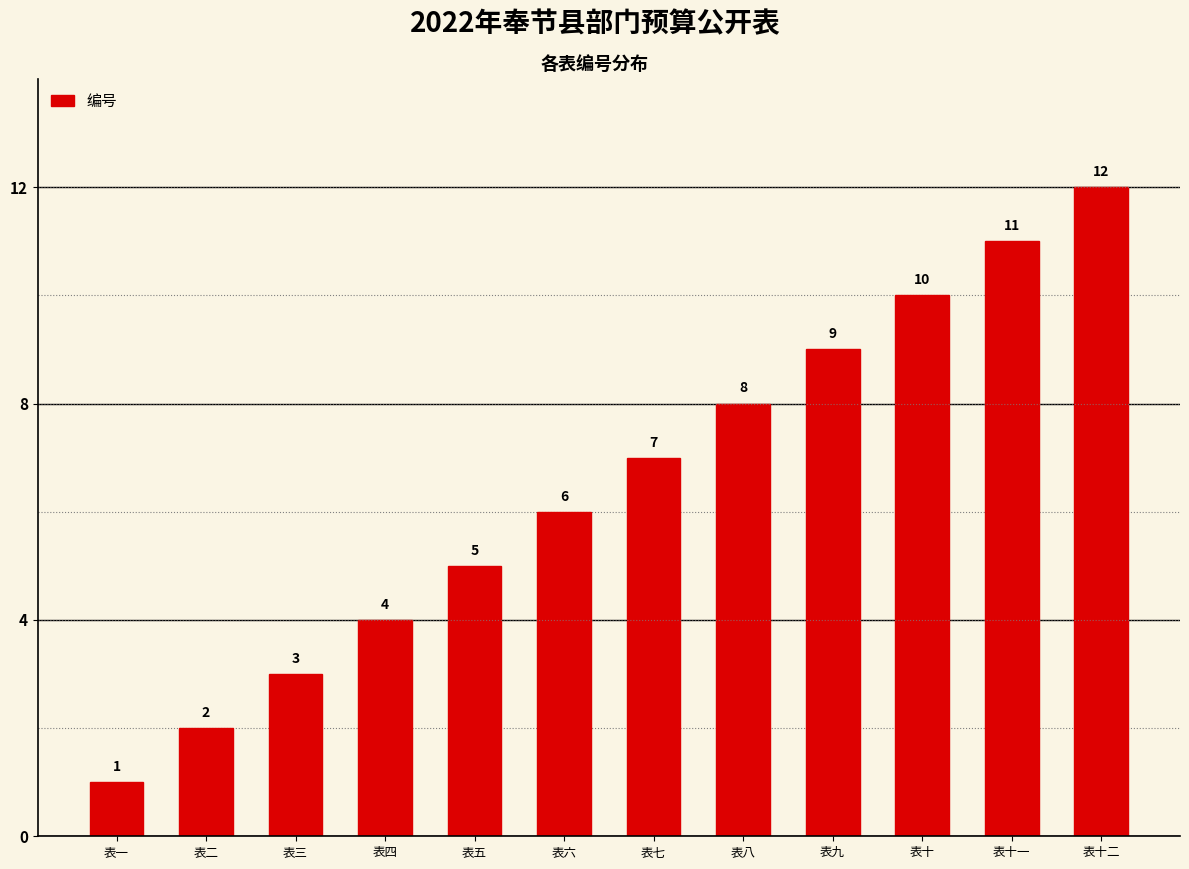

How many series are shown in this chart?

1